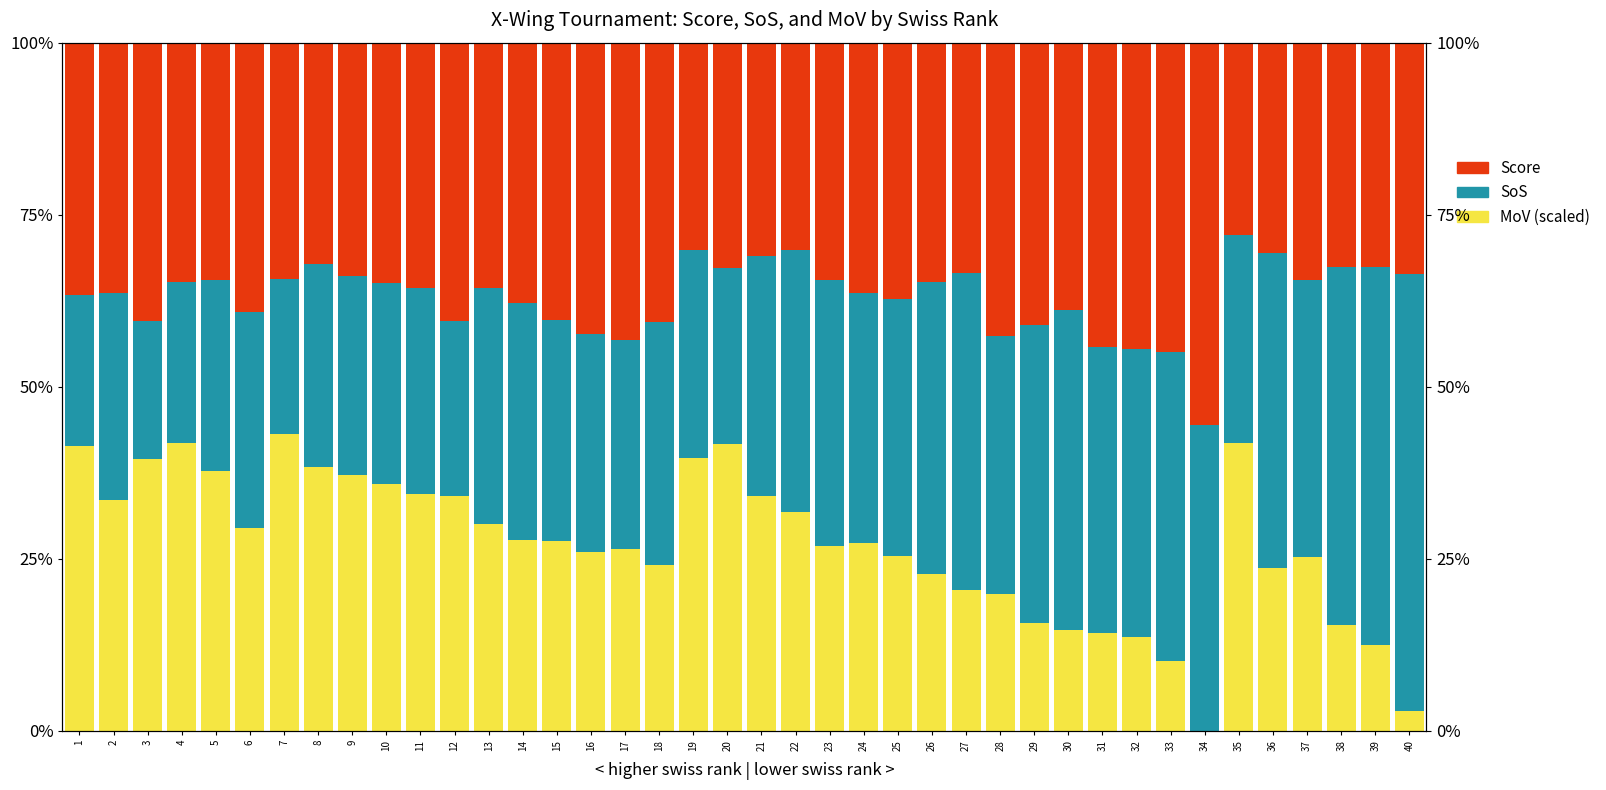

What are all the series names shown in the legend?

MoV (scaled), SoS, Score